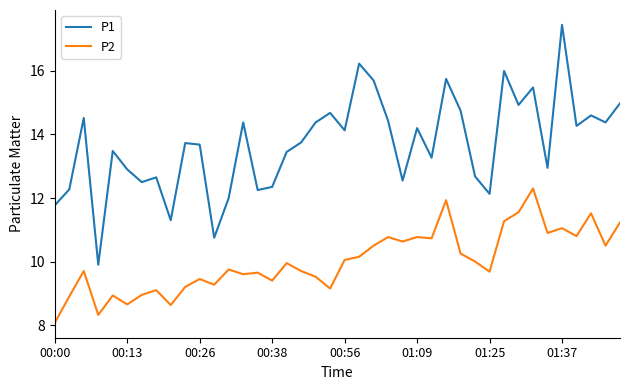

What is the difference between the second highest and second lowest values in the P2 series?

3.6